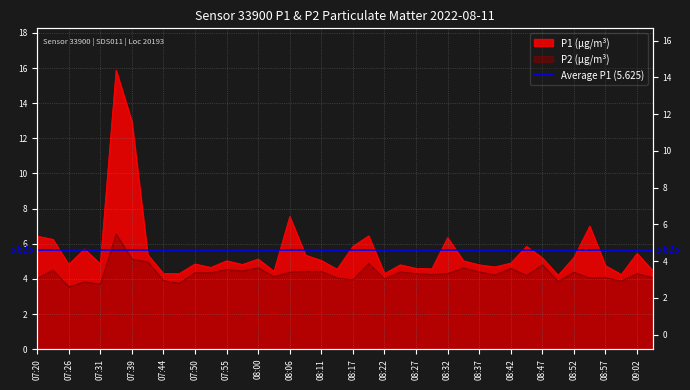

How many interior local peaks does the P1 series have?

12